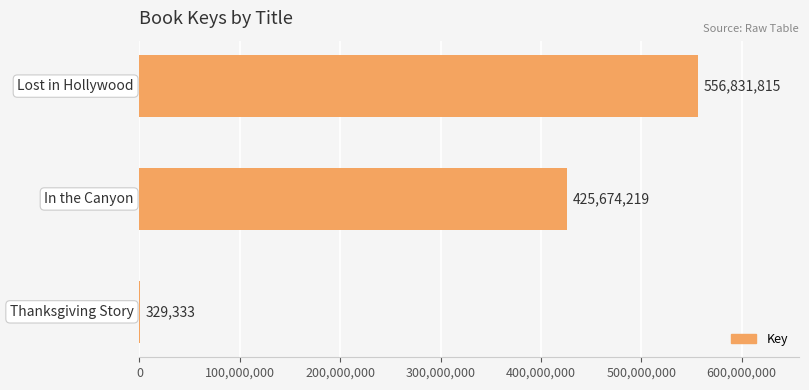

What is the maximum value shown in the chart?

556831815